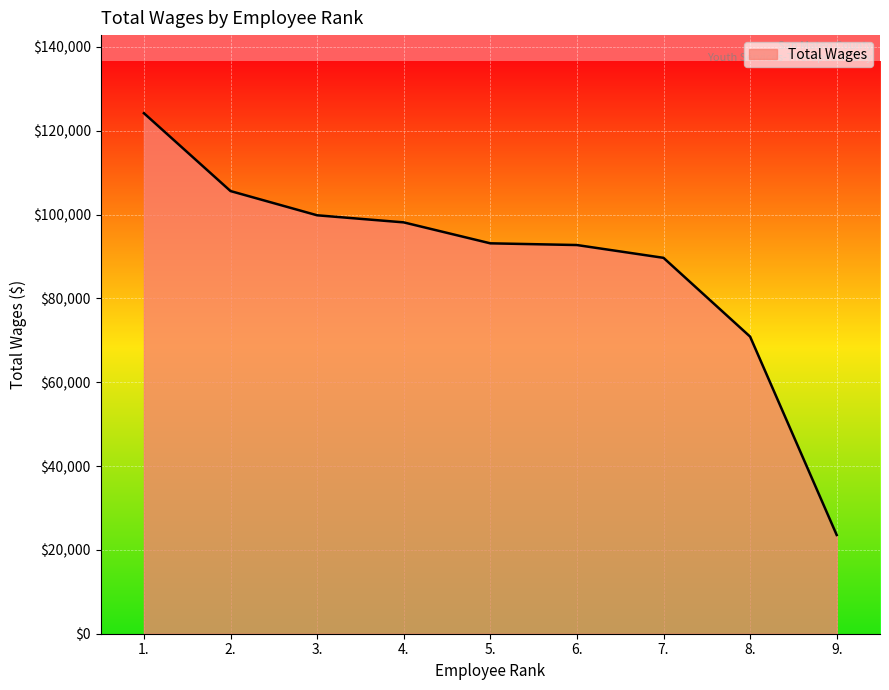

What is the sum of the values at 2. and 7.?

195309